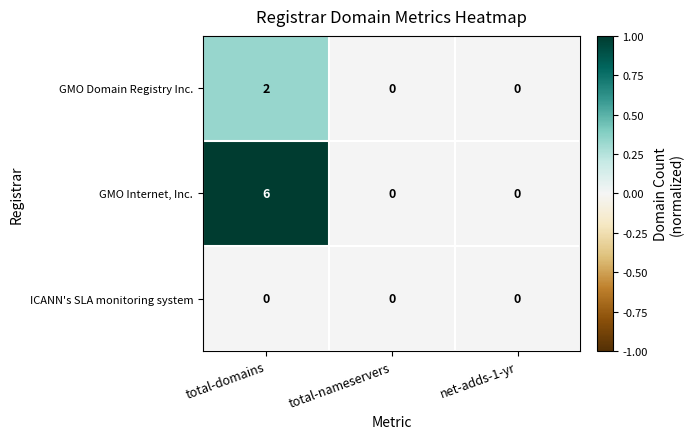

Which series has the largest total across all categories?

GMO Internet, Inc.